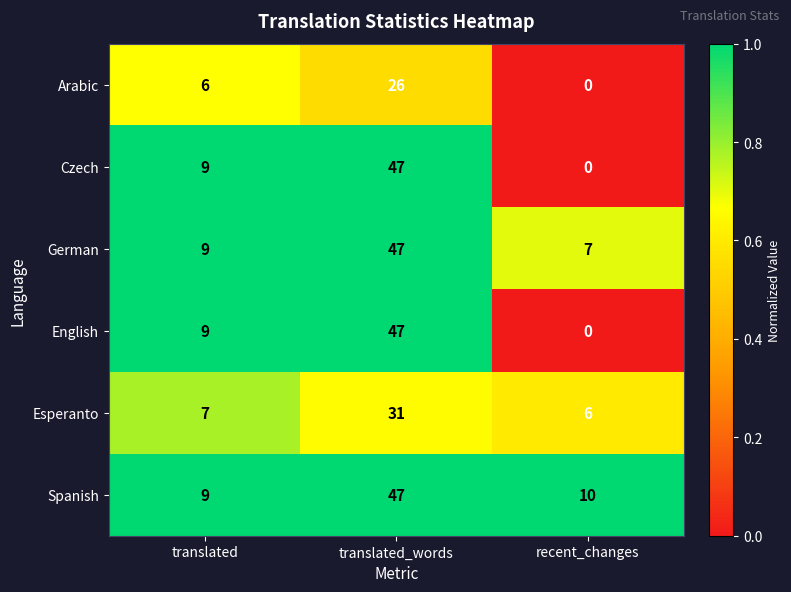

The Spanish series shows 9 at translated. True or false?

True